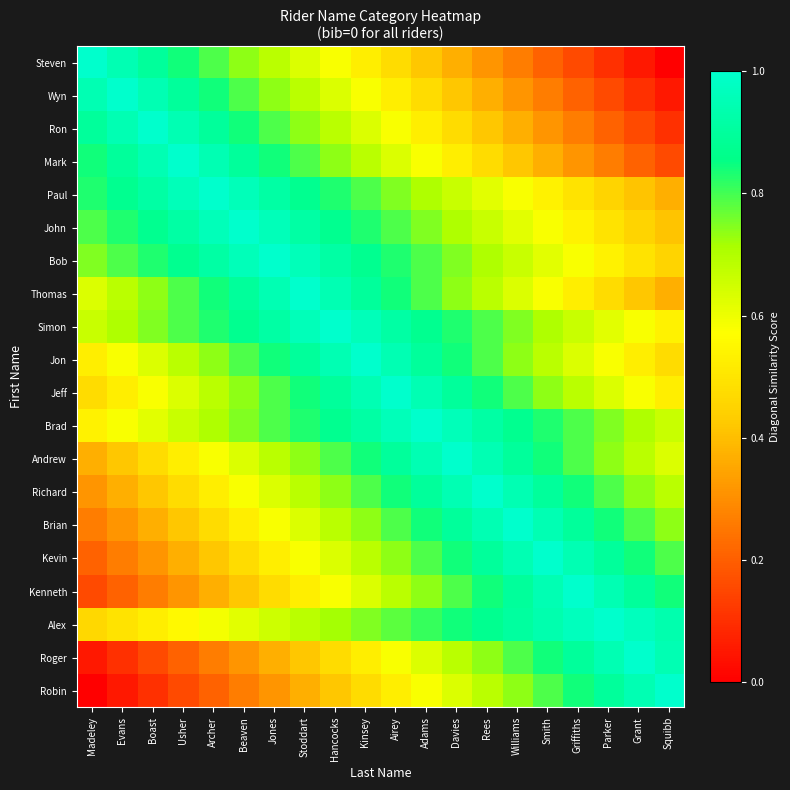

Rank the series at Parker from highest to lowest value.

Alex, Roger, Kenneth, Kevin, Robin, Brian, Richard, Brad, Andrew, Jeff, Simon, Jon, Bob, John, Thomas, Paul, Mark, Ron, Wyn, Steven